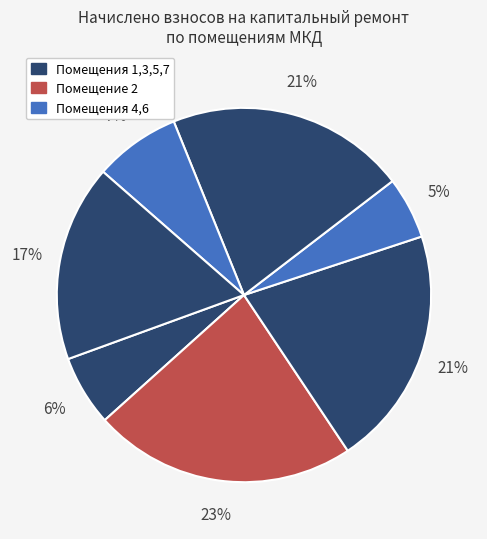

How many slices are in this pie chart?

7